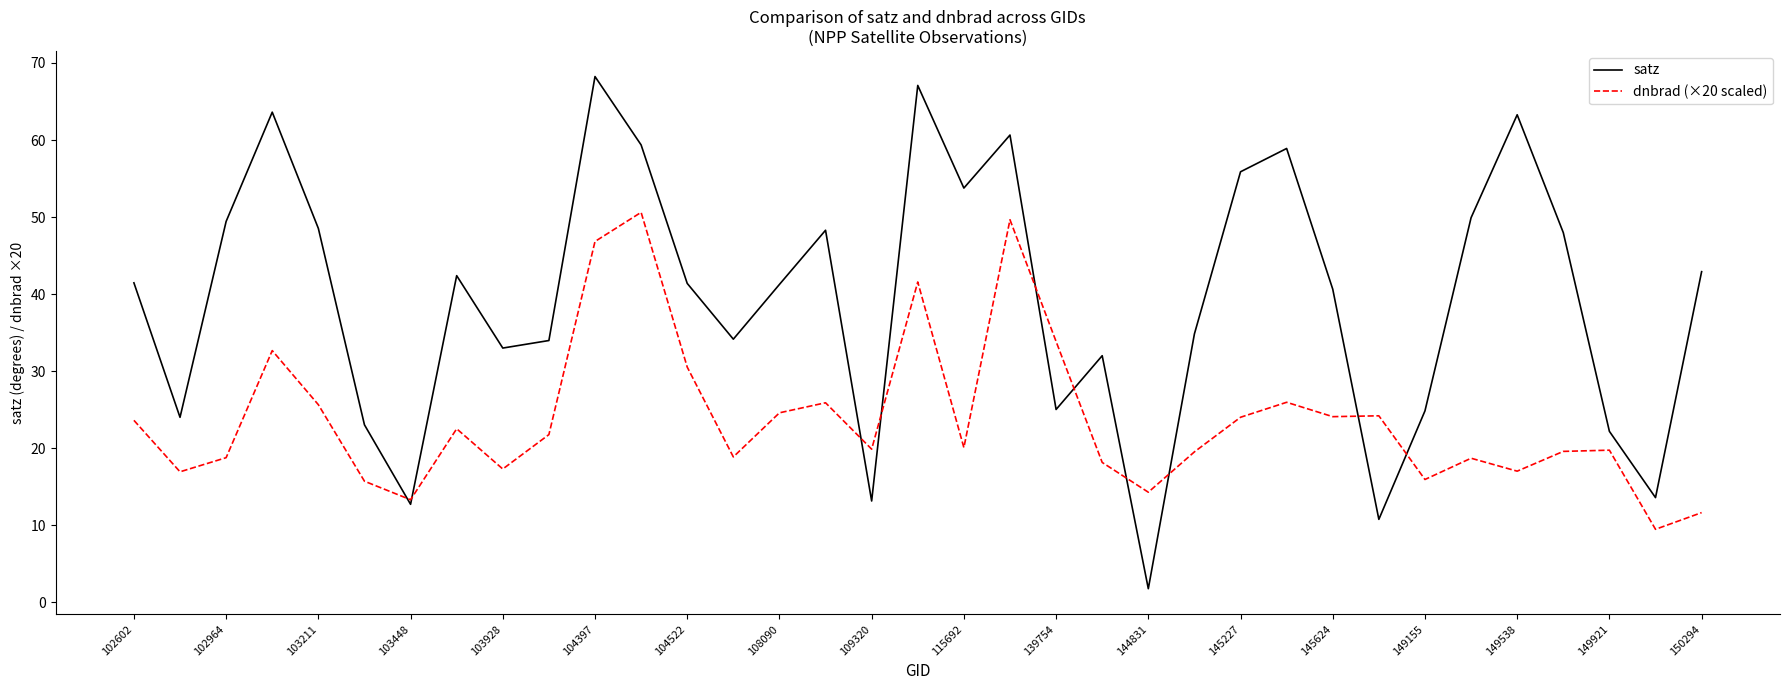

At how many categories does at least one series exceed 40?

20